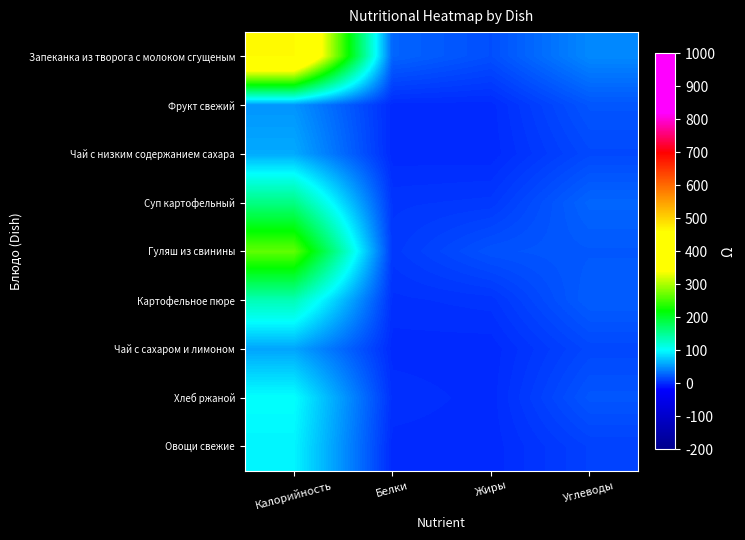

Reading left to right, transcribe all the data shown in this chart.

Запеканка из творога с молоком сгущеным: Калорийность=463.4	Белки=28.0	Жиры=17.8	Углеводы=45.1
Фрукт свежий: Калорийность=51.0	Белки=0.5	Жиры=0.5	Углеводы=21.0
Чай с низким содержанием сахара: Калорийность=61.0	Белки=0.2	Жиры=0.0	Углеводы=15.0
Суп картофельный: Калорийность=158.2	Белки=5.6	Жиры=7.1	Углеводы=28.3
Гуляш из свинины: Калорийность=265.2	Белки=7.5	Жиры=19.6	Углеводы=22.3
Картофельное пюре: Калорийность=134.8	Белки=3.2	Жиры=5.1	Углеводы=25.0
Чай с сахаром и лимоном: Калорийность=58.4	Белки=0.3	Жиры=0.0	Углеводы=14.3
Хлеб ржаной: Калорийность=102.0	Белки=3.3	Жиры=0.4	Углеводы=21.2
Овощи свежие: Калорийность=96.0	Белки=0.4	Жиры=0.1	Углеводы=11.3